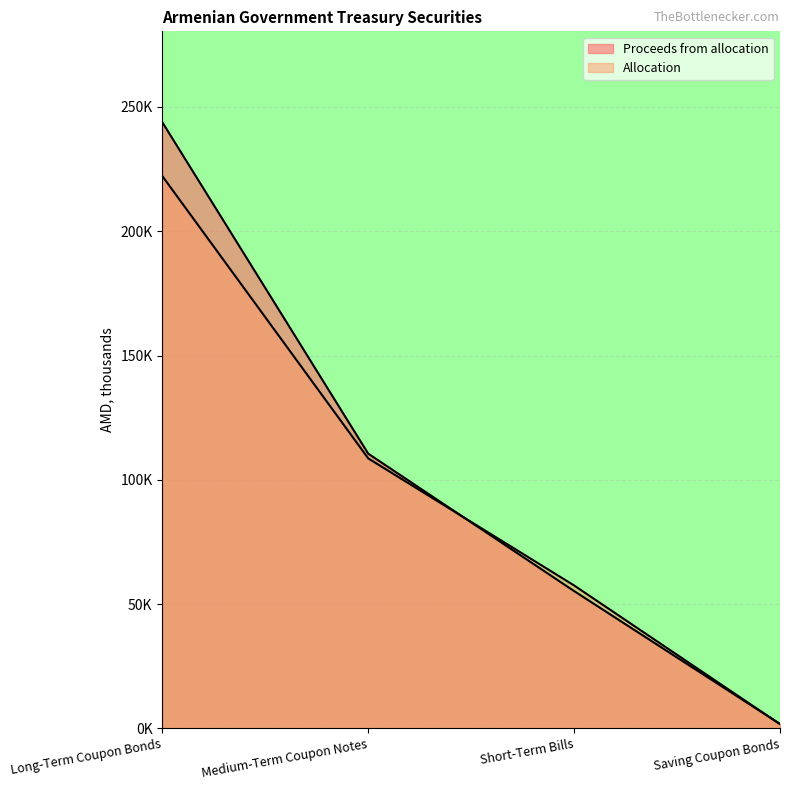

What are all the series names shown in the legend?

Allocation, Proceeds from allocation